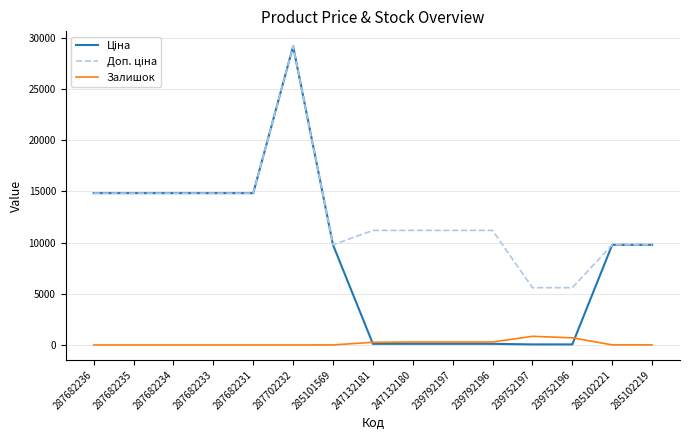

How many categories are shown in the chart?

15